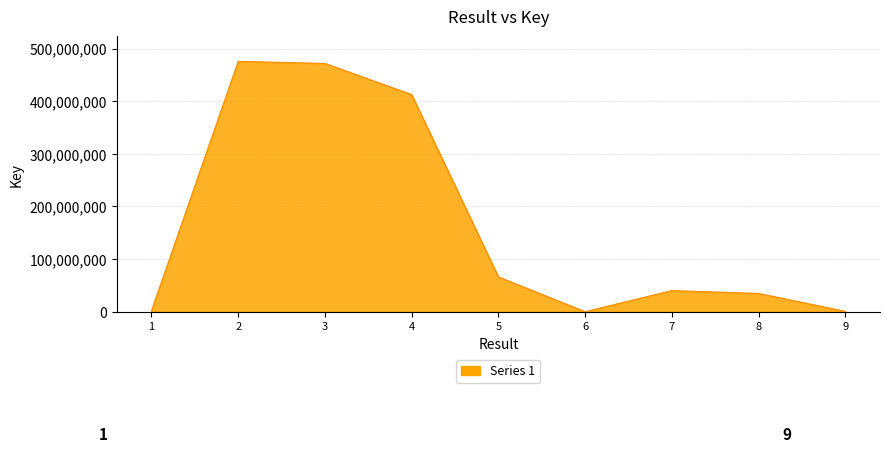

True or false: the data has more than 2 interior local peaks.

False